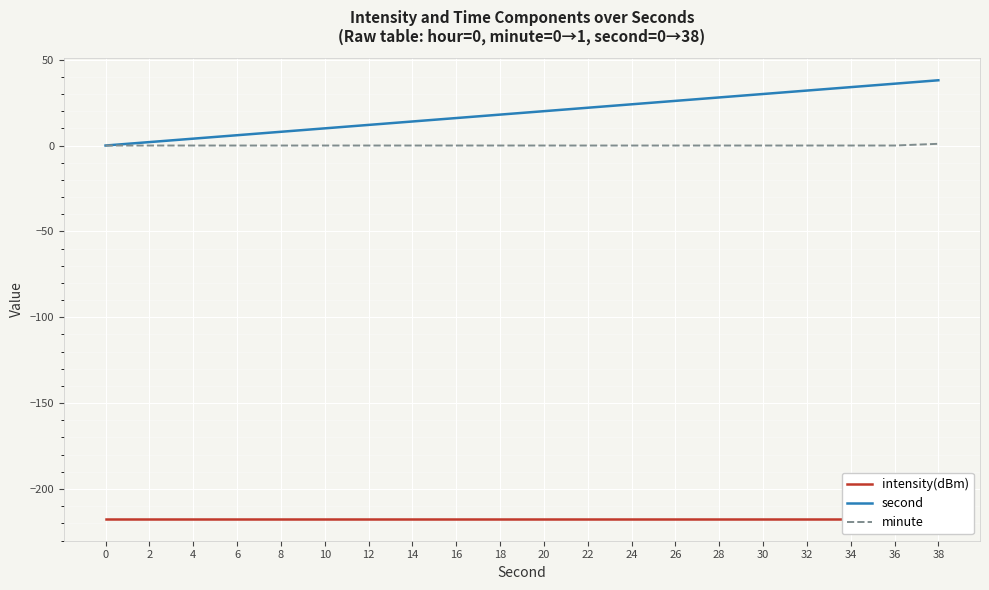

Rank the categories by minute value from lowest to highest.

0, 2, 4, 6, 8, 10, 12, 14, 16, 18, 20, 22, 24, 26, 28, 30, 32, 34, 36, 38